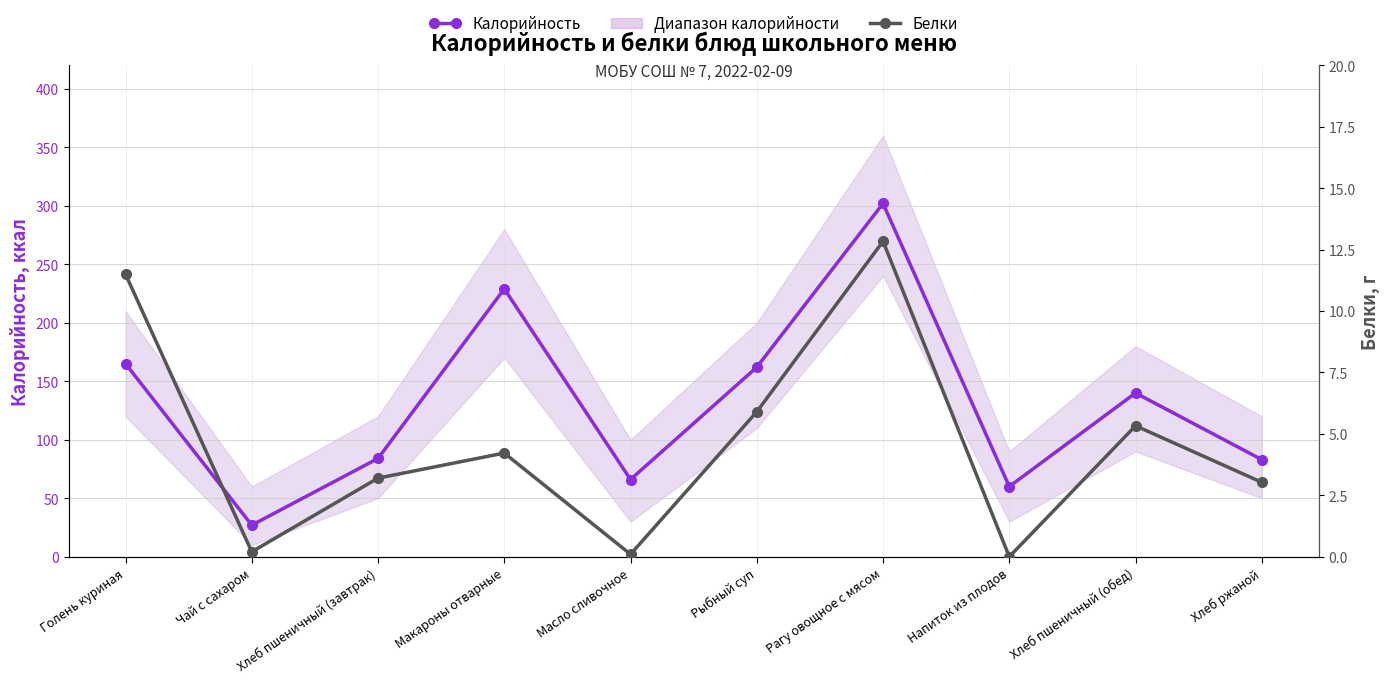

The value of Калорийность at Макароны отварные is 229.0. True or false?

True